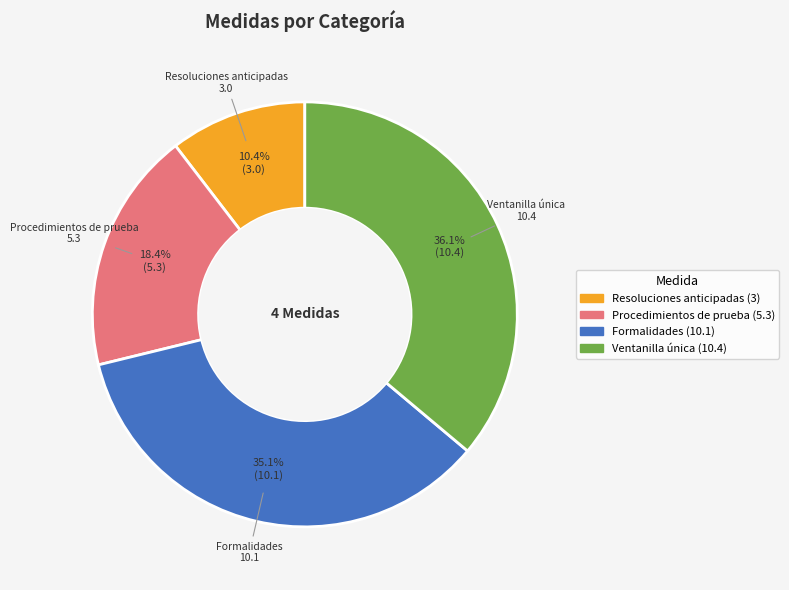

Which has a higher value, Formalidades (10.1) or Ventanilla única (10.4)?

Ventanilla única (10.4)